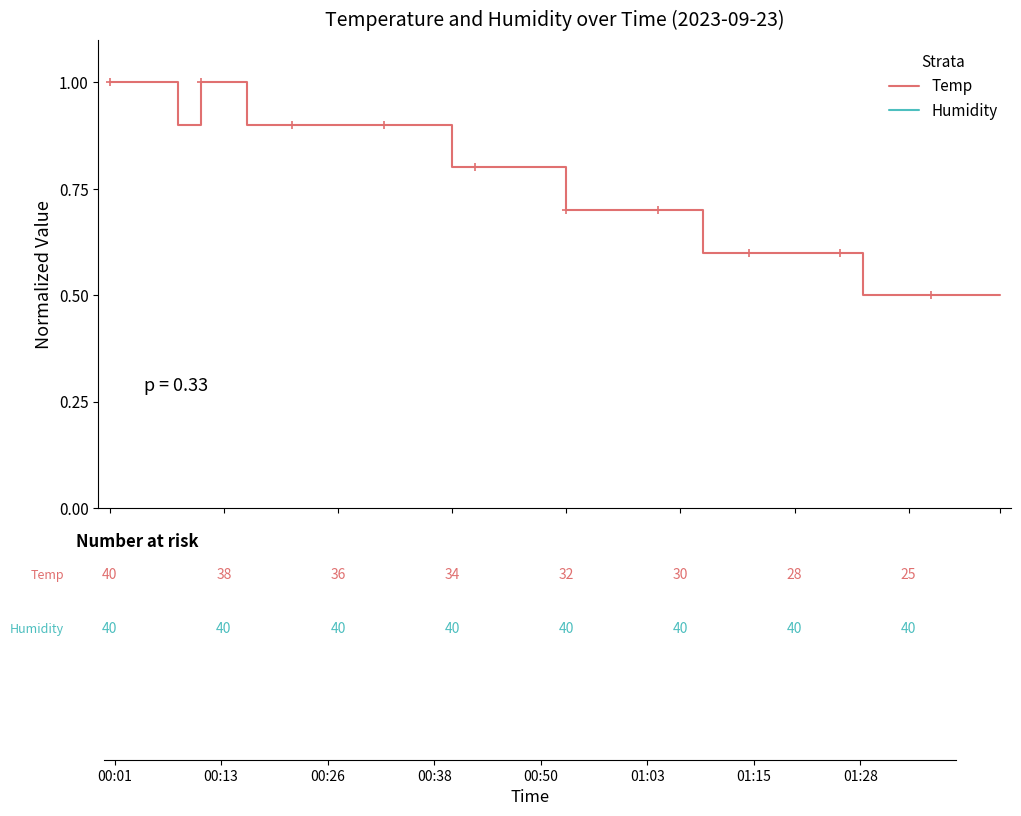

True or false: Temp and Humidity cross at least once.

False